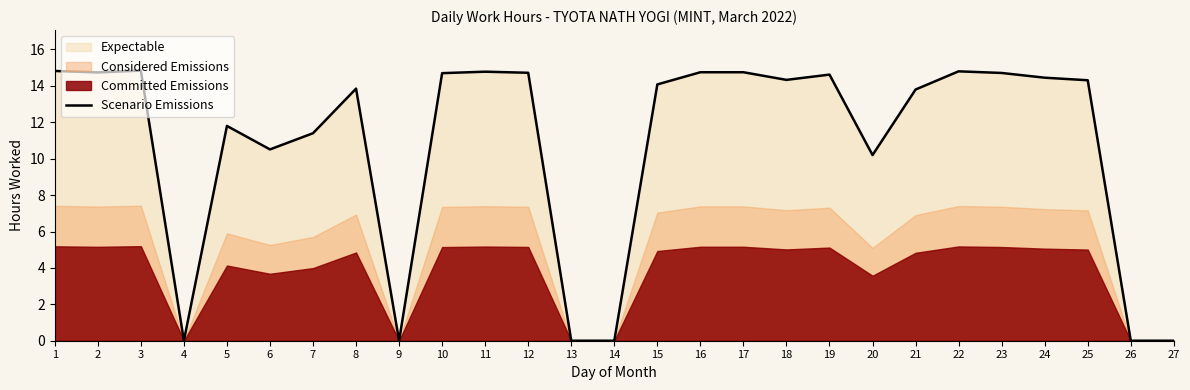

Is it true that the value at 23 is 24.2?

False